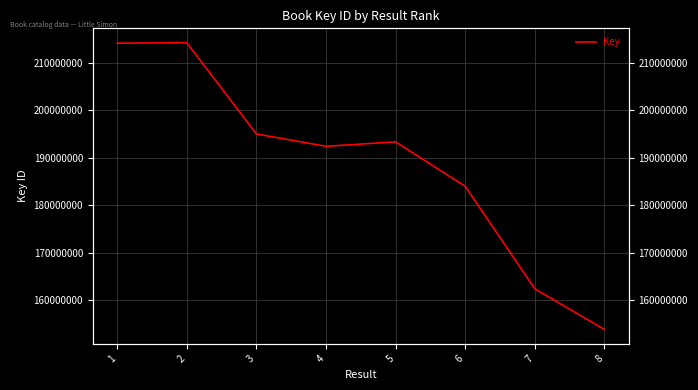

What is the sum of the values at 3 and 8?

348909431